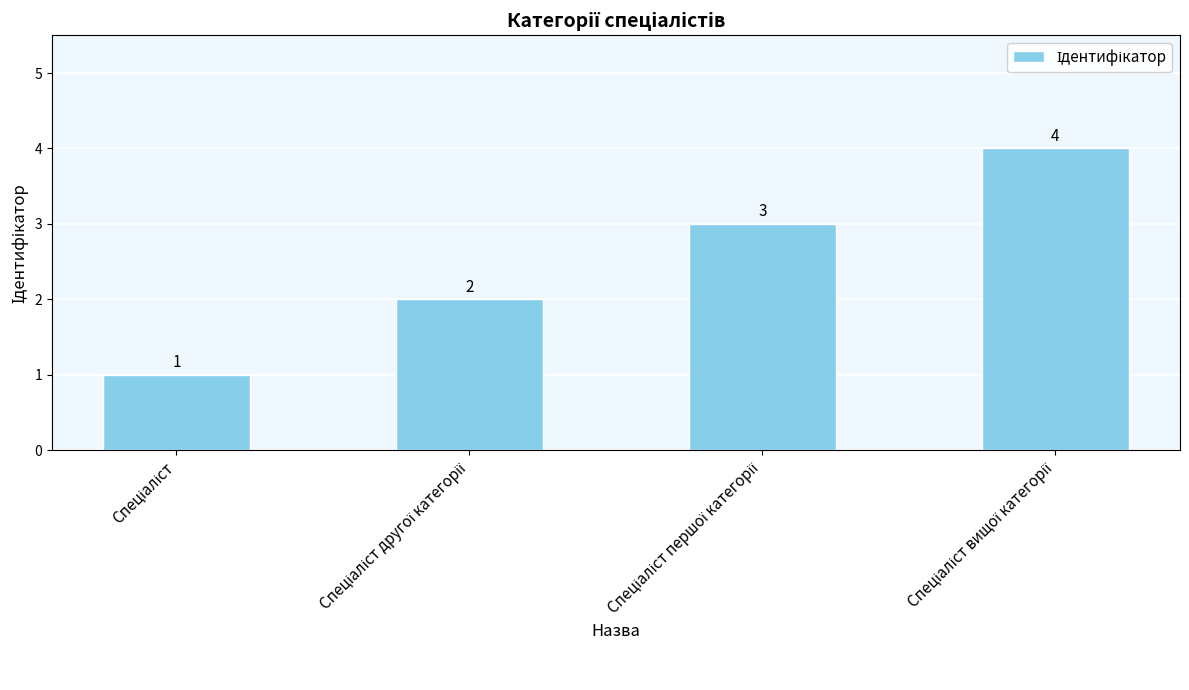

What is the value of the 4th bar from the left?

4